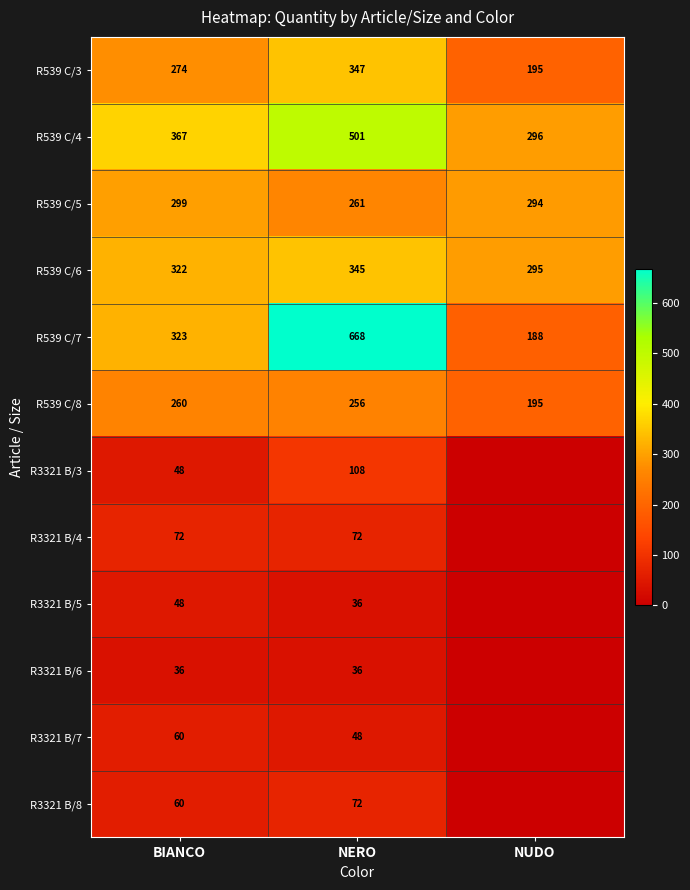

Which has a higher value, NUDO or BIANCO?

BIANCO